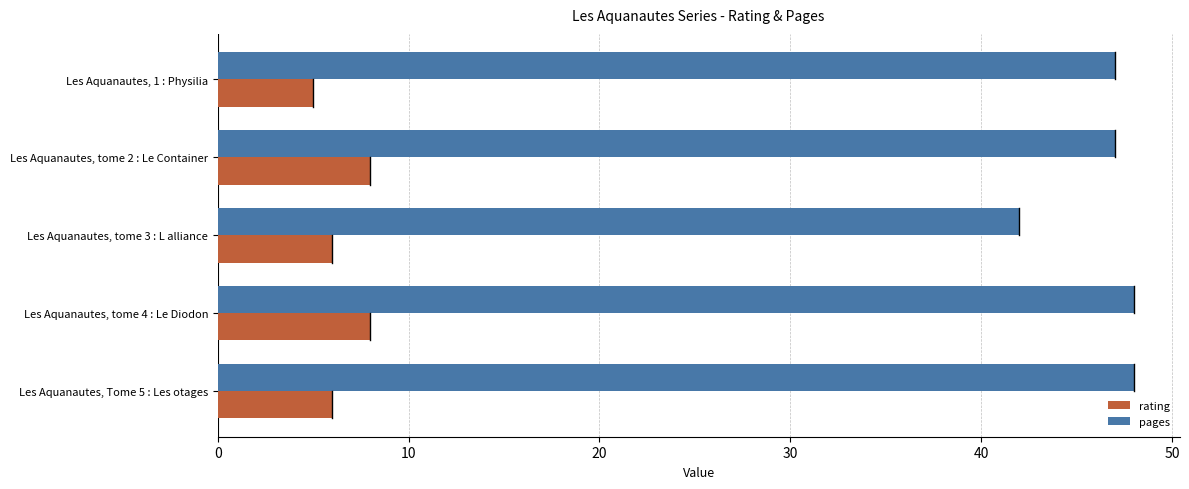

At Les Aquanautes, 1 : Physilia, list the series in order from largest to smallest.

pages, rating